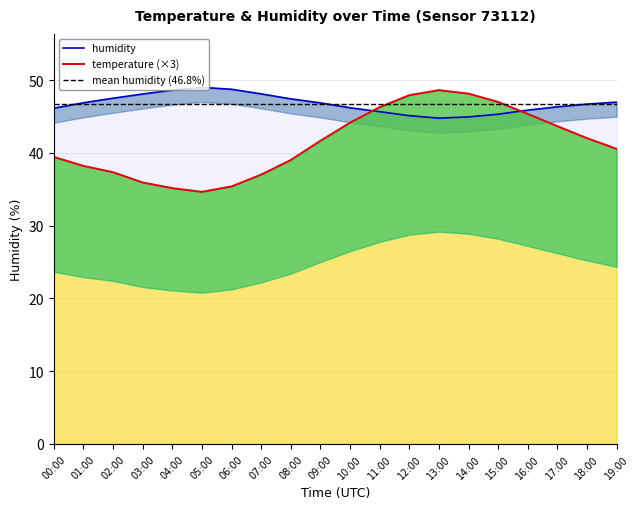

At which label does humidity reach its minimum?

13:00